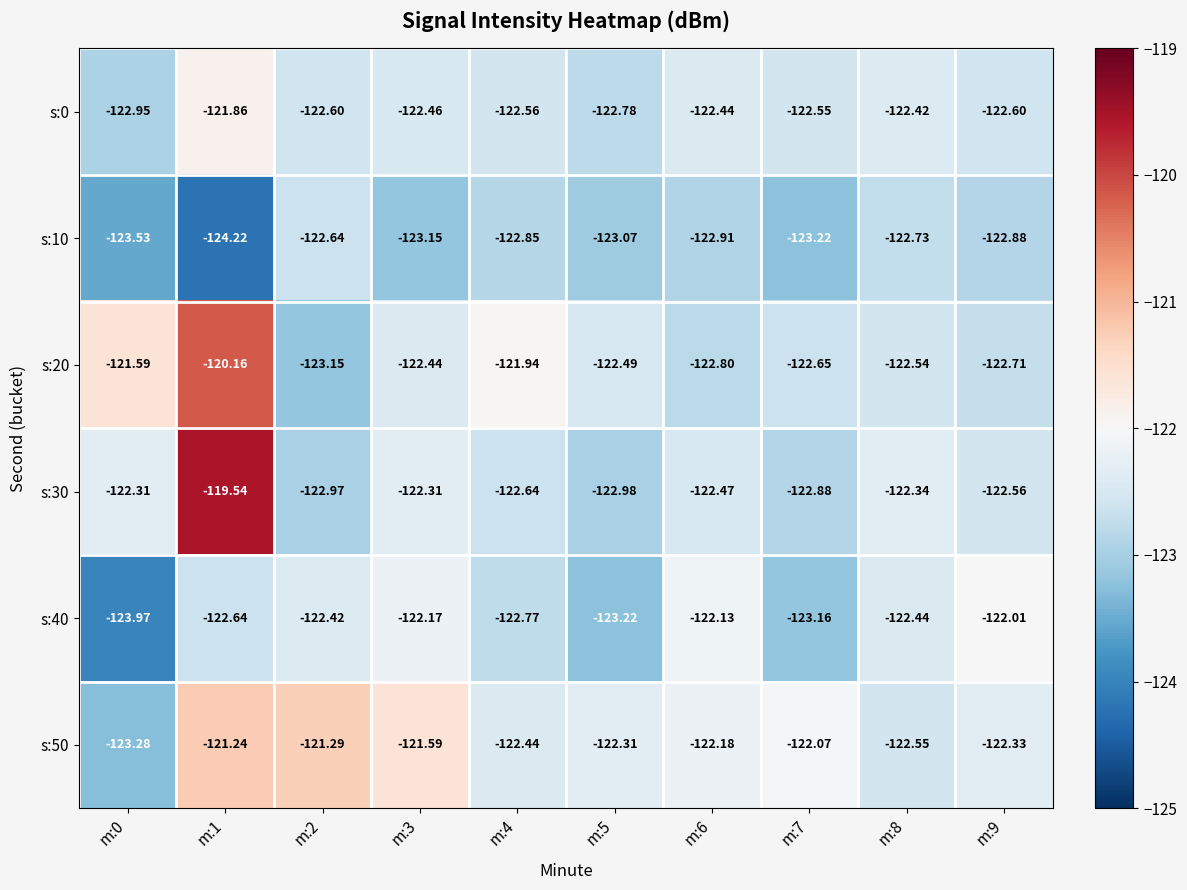

At m:5, list the series in order from smallest to largest.

s:40, s:10, s:30, s:0, s:20, s:50